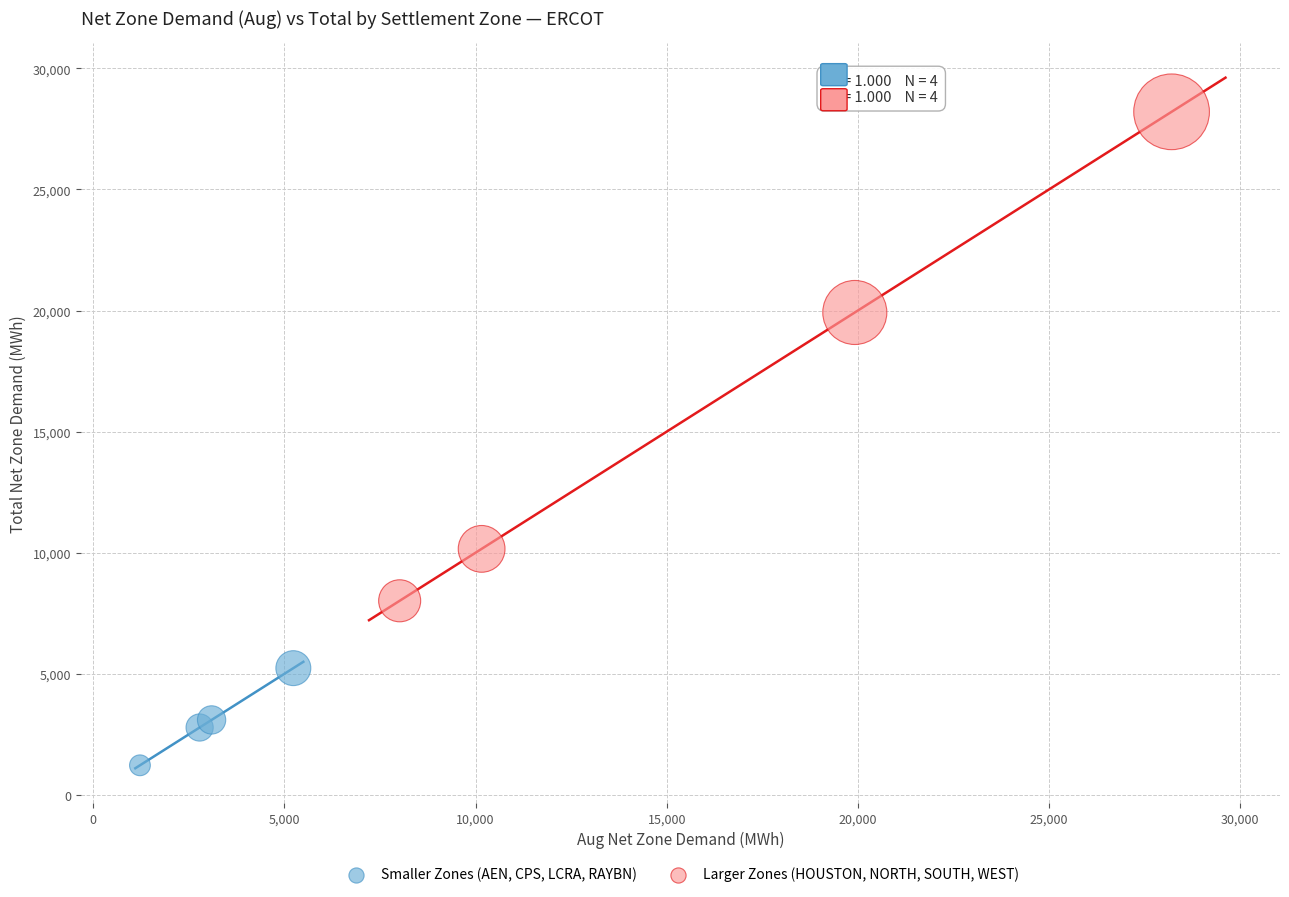

What are all the series names shown in the legend?

Smaller Zones (AEN, CPS, LCRA, RAYBN), Larger Zones (HOUSTON, NORTH, SOUTH, WEST)